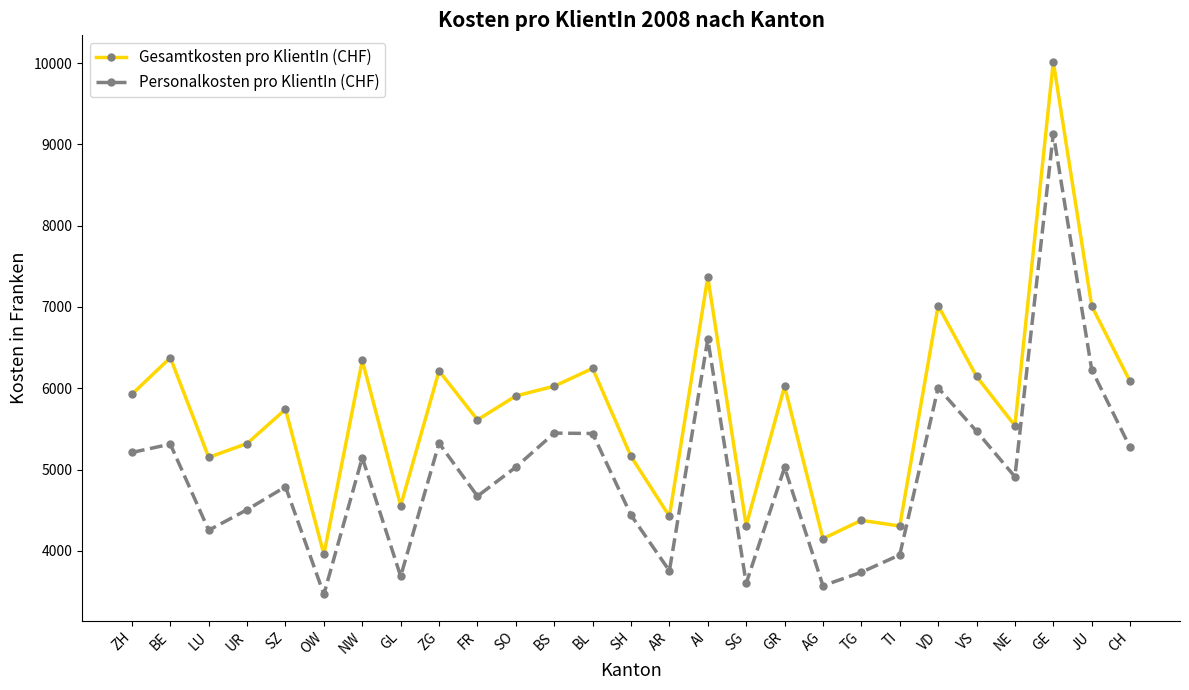

Is the value of Personalkosten pro KlientIn (CHF) at TI greater than the value of Gesamtkosten pro KlientIn (CHF) at LU?

No